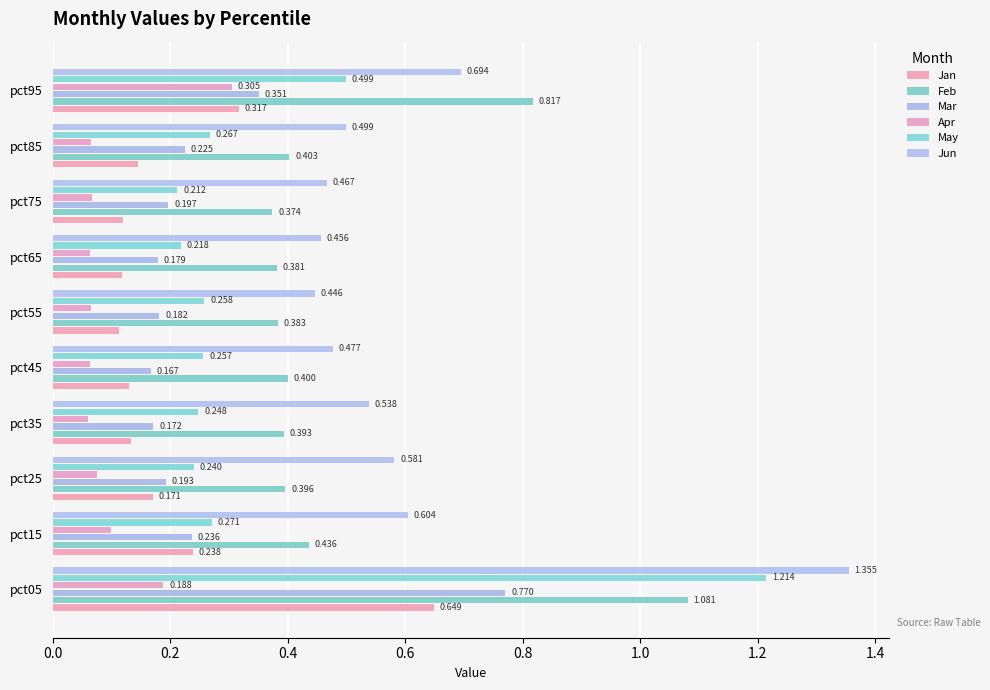

How many series are shown in this chart?

6